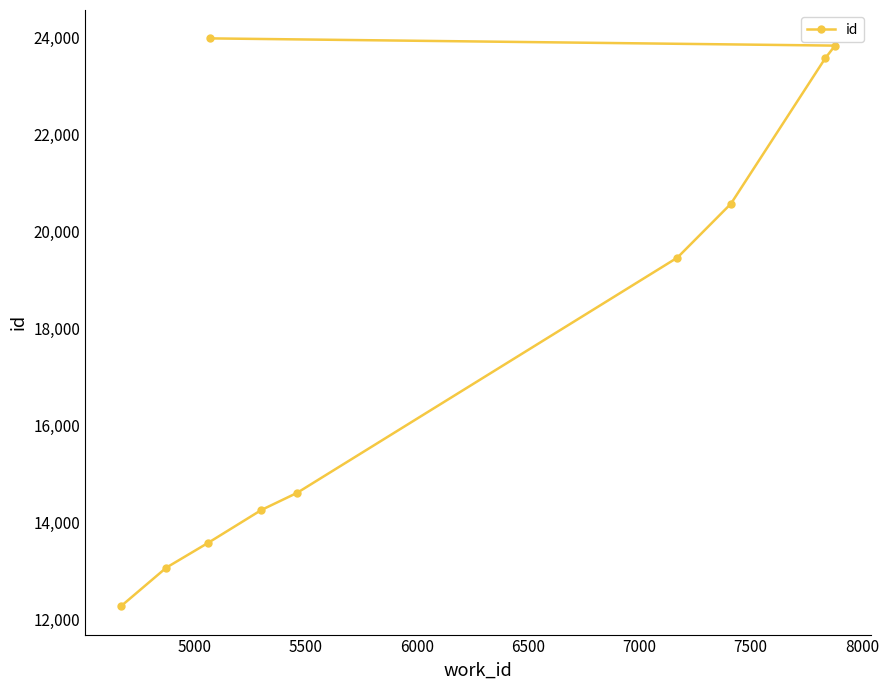

How many data points are above 19462?

4